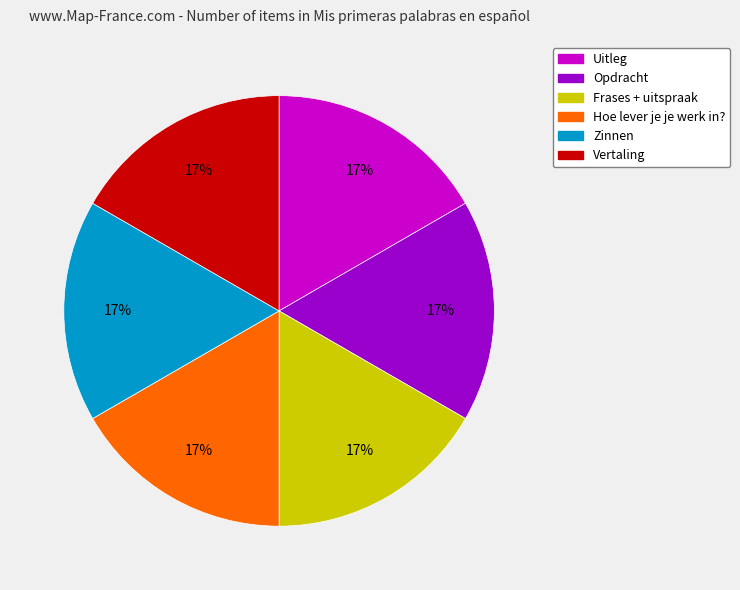

Does any single category account for the majority?

No